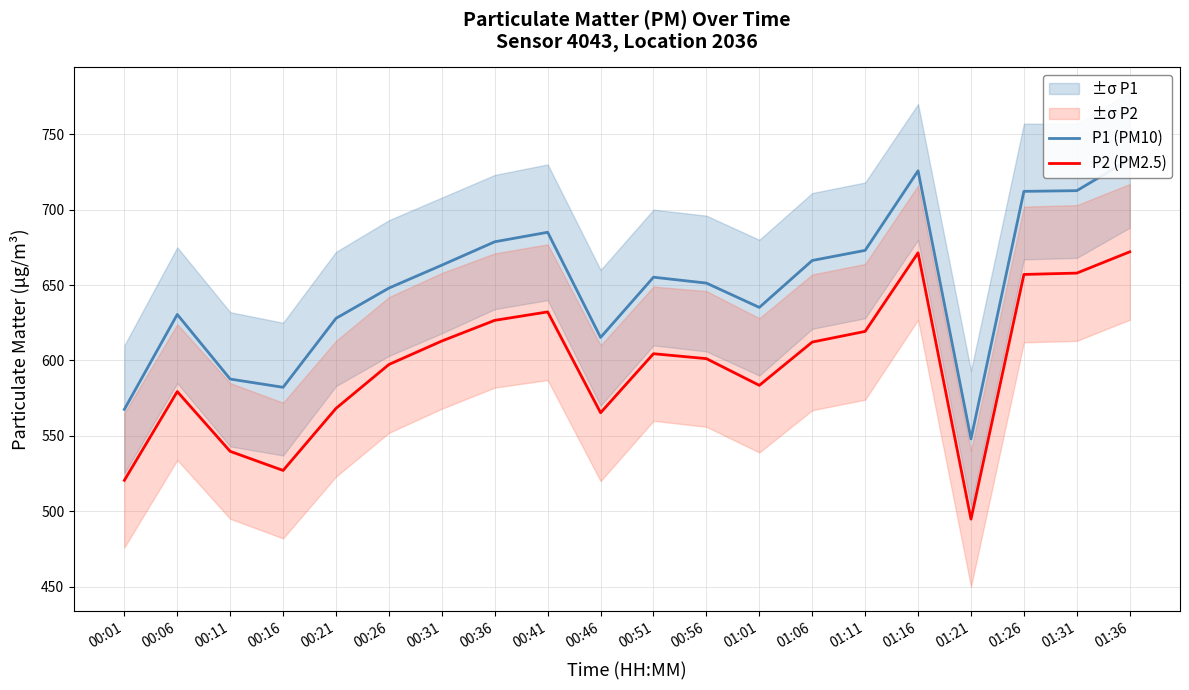

Reading left to right, what are all the values shown in this chart?

P1 (PM10): 567.6	630.5	587.7	582.2	627.9	648.0	663.2	678.7	685.0	615.3	655.2	651.3	635.2	666.3	673.0	725.8	548.0	712.1	712.6	733.4
P2 (PM2.5): 520.5	579.4	539.7	527.1	568.2	597.3	612.9	626.6	632.2	565.3	604.5	601.2	583.5	612.2	619.3	671.4	494.8	657.0	657.9	672.0